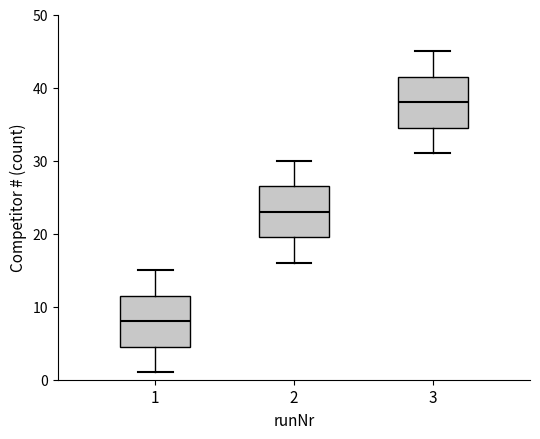

Which box's median line is the lowest?

1